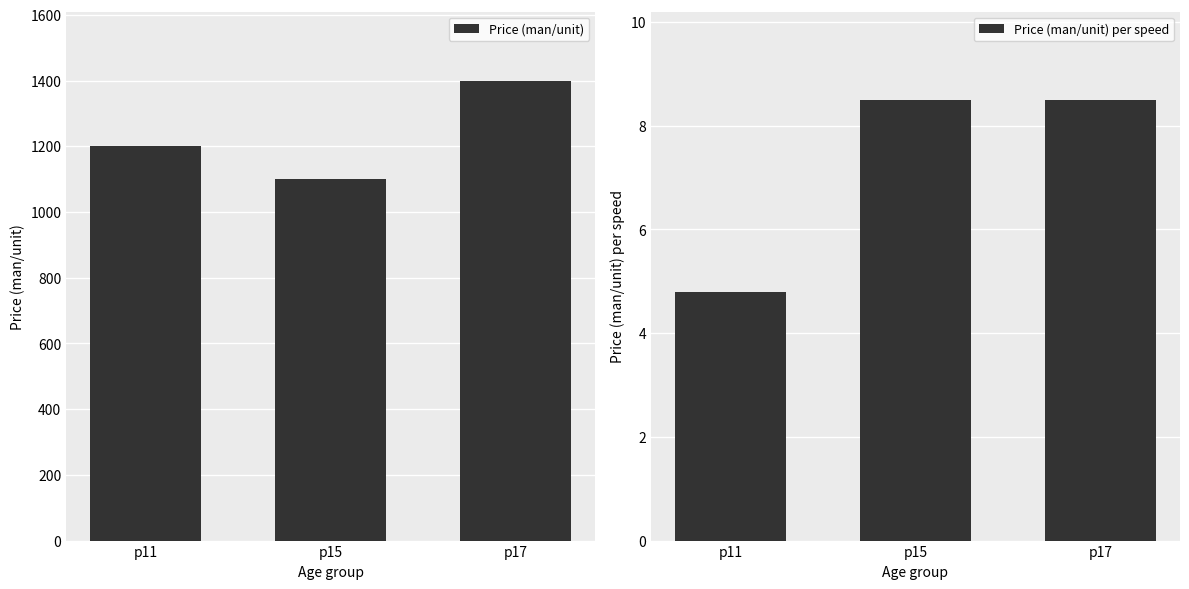

Rank the series at p17 from highest to lowest value.

Price (man/unit), Price (man/unit) per speed